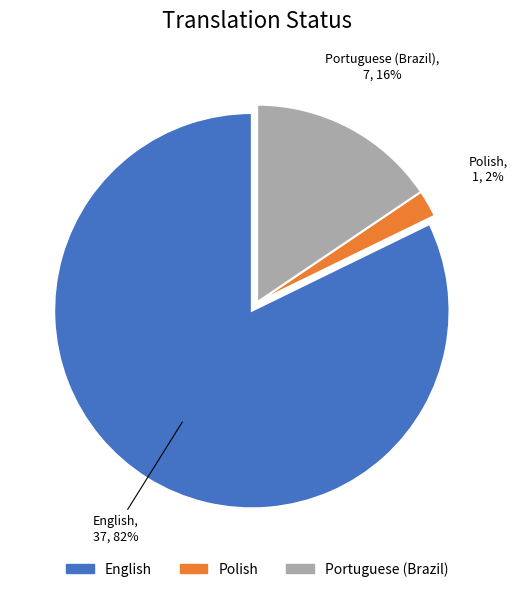

To the nearest percent, what is the difference between the largest and smallest slice percentages?

80%